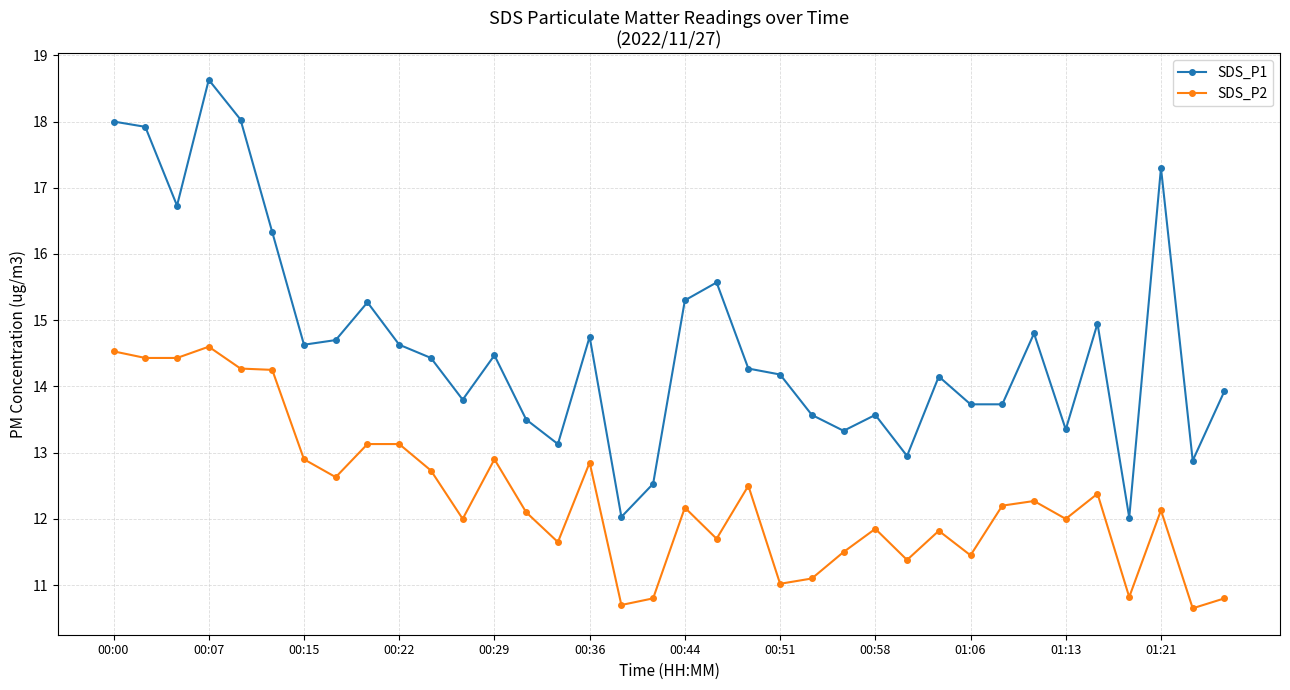

Which series has the largest total across all categories?

SDS_P1